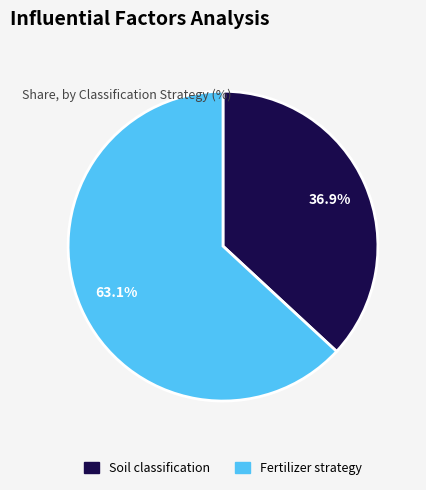

How many slices are in this pie chart?

2